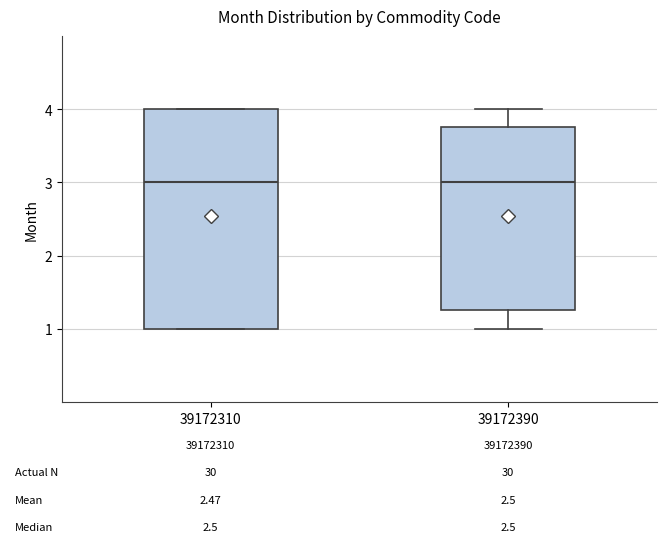

Which box is the tallest, from its lower edge to its upper edge?

39172310